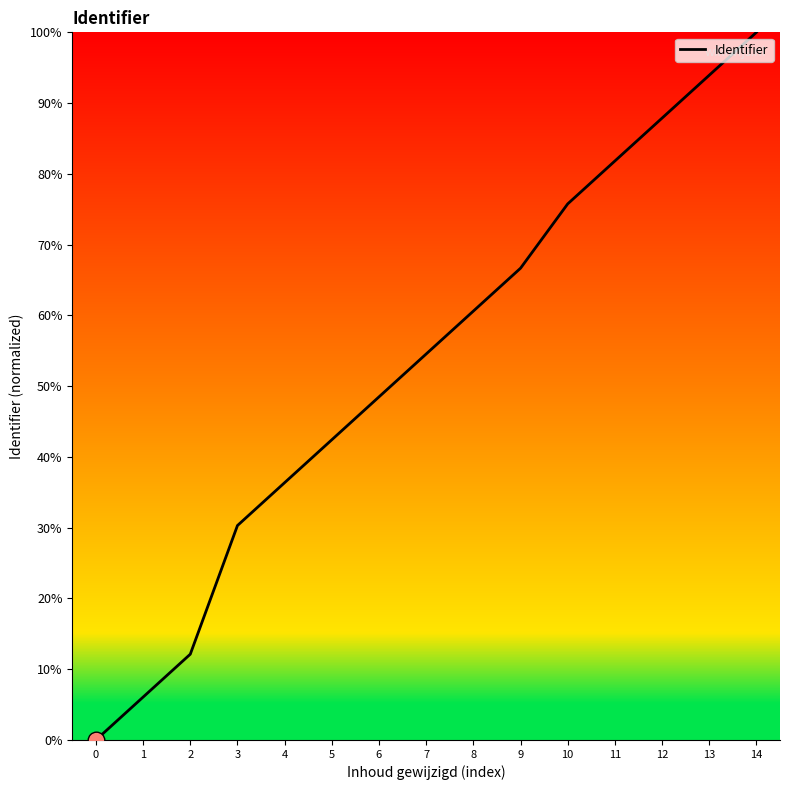

Count the number of data series in this chart.

1